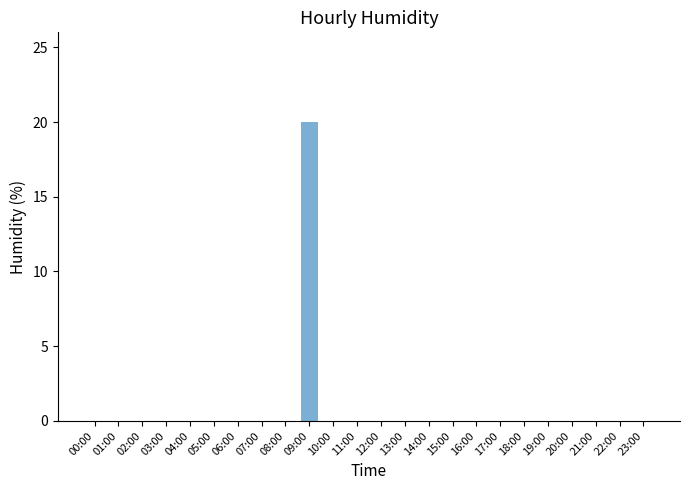

Reading left to right, what are all the values shown in this chart?

0	0	0	0	0	0	0	0	0	20	0	0	0	0	0	0	0	0	0	0	0	0	0	0